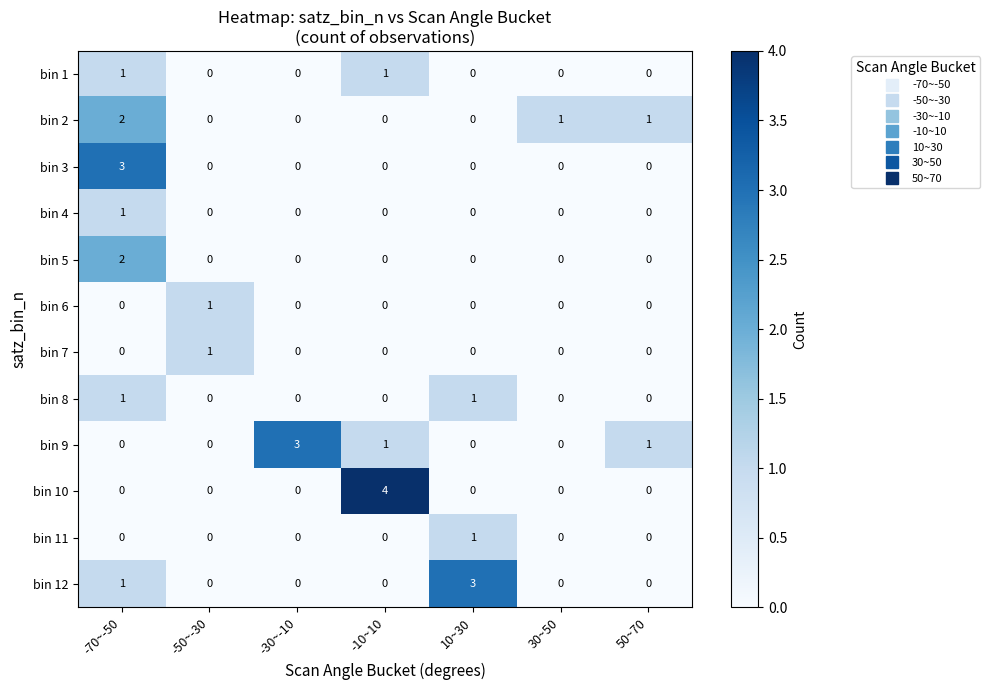

How many bin 9 values are between 0 and 1?

6